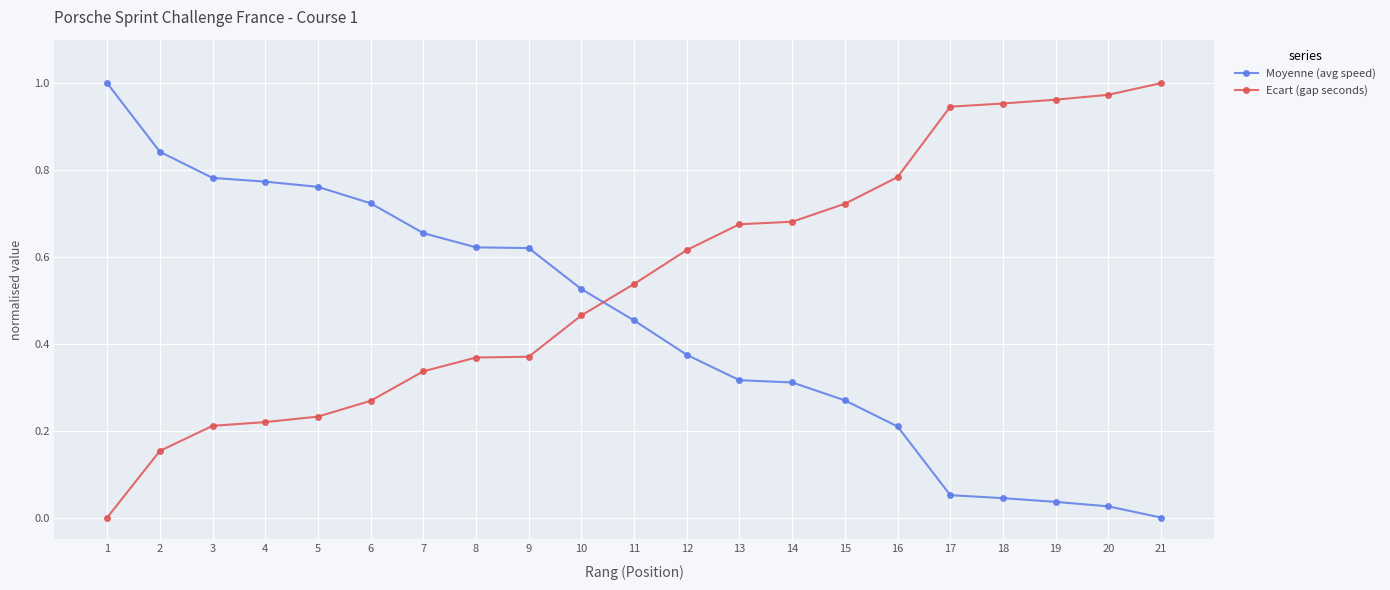

What are all the series names shown in the legend?

Moyenne (avg speed), Ecart (gap seconds)